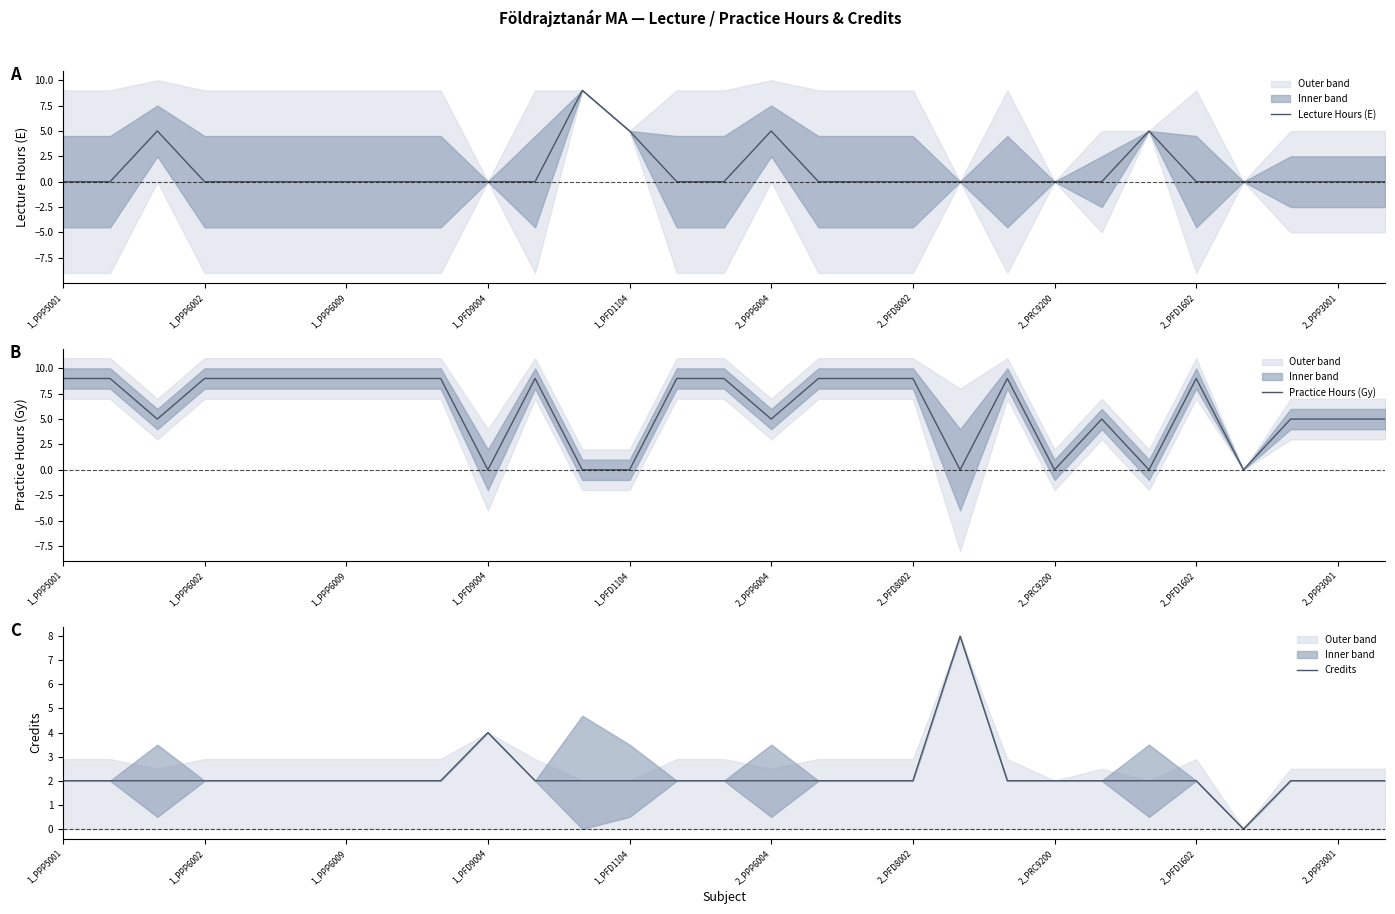

True or false: Practice Hours (Gy) has a value of 8 at 2_PPP6004.

False